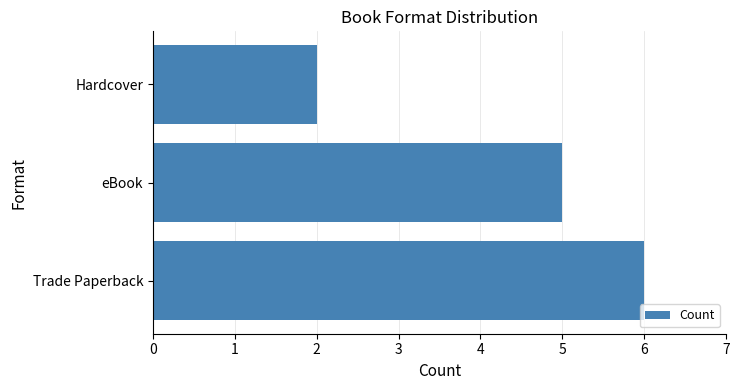

Reading bottom to top, list all the values displayed in this chart.

Trade Paperback=6	eBook=5	Hardcover=2